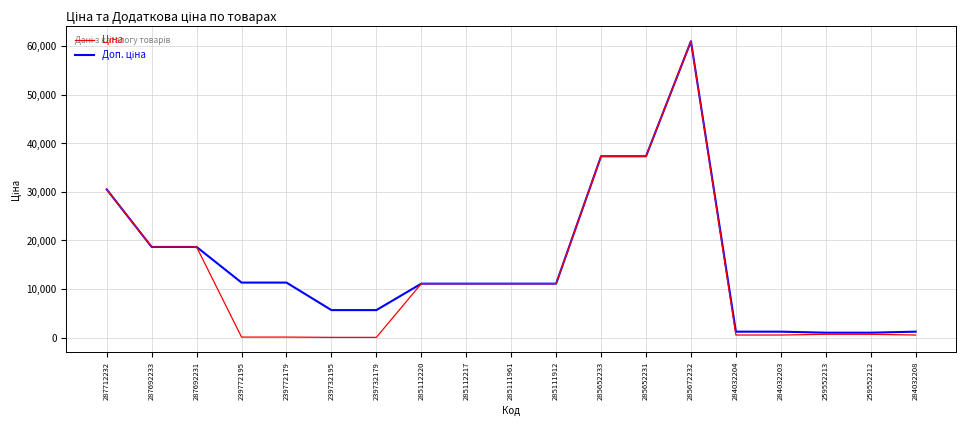

At which category is the sum across all series the highest?

285672232